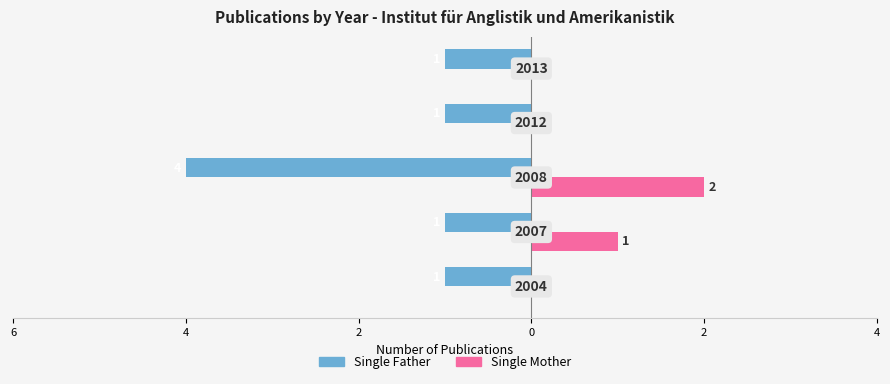

What is the label of the 1st bar from the right?

2